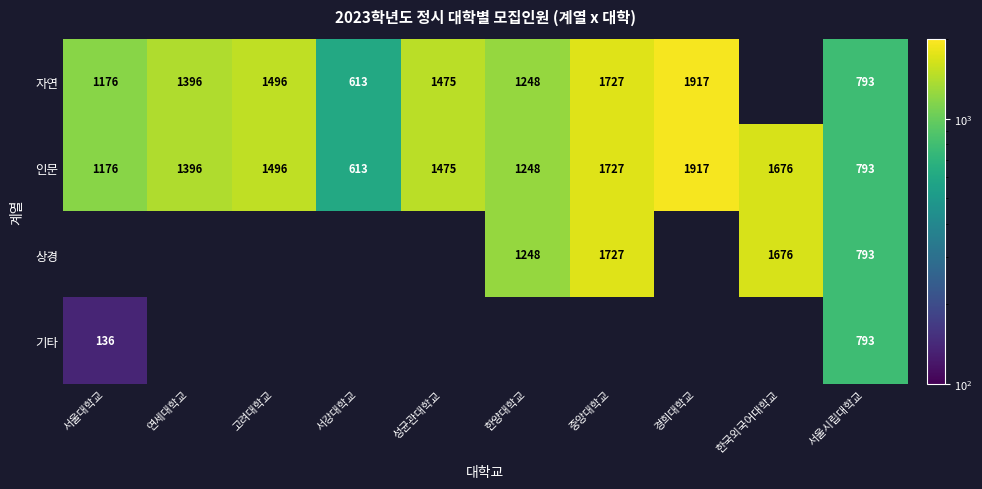

What is the sum of all 인문 values?

13517